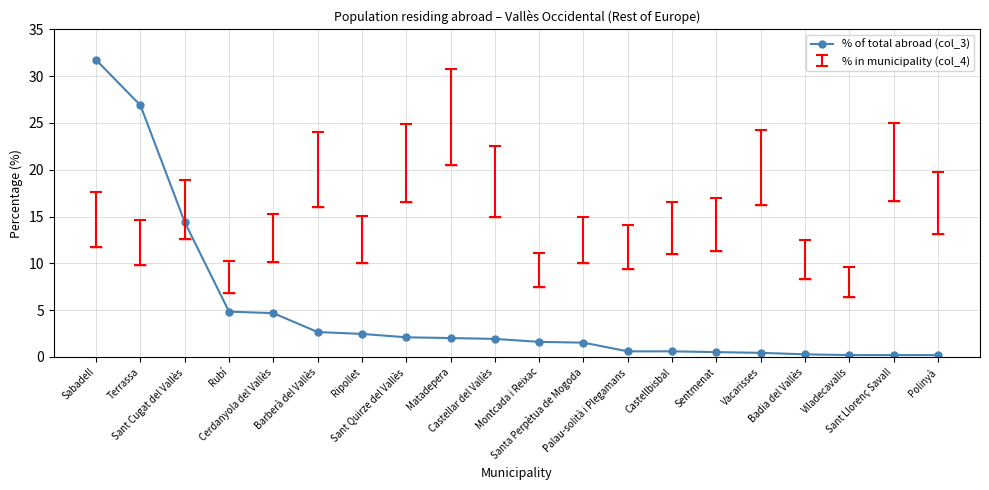

Rank the series by their maximum value, from highest to lowest.

% of total abroad (col_3), % in municipality (col_4)